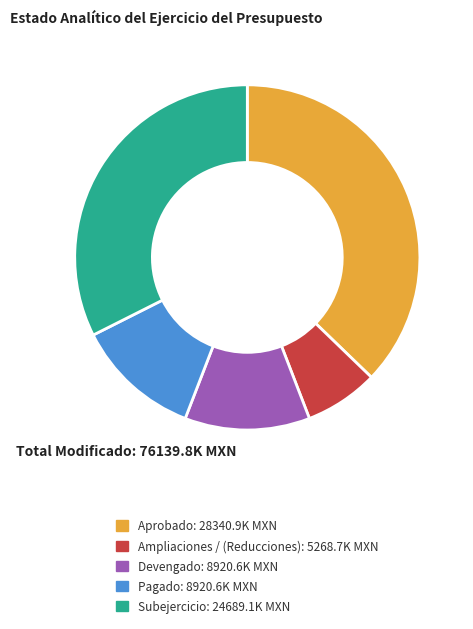

What is the smallest slice in the pie chart?

Ampliaciones / (Reducciones)